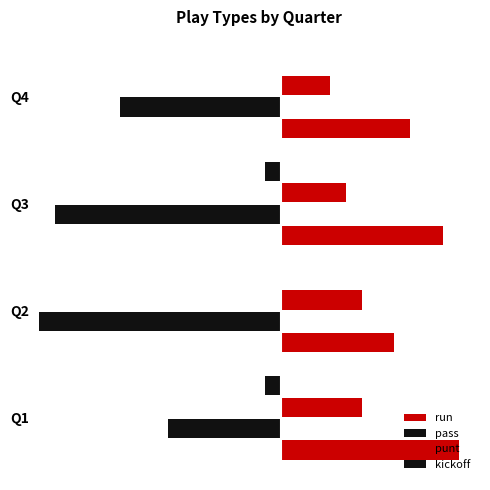

What is the sum of the pass values at Q4 and Q2?

25